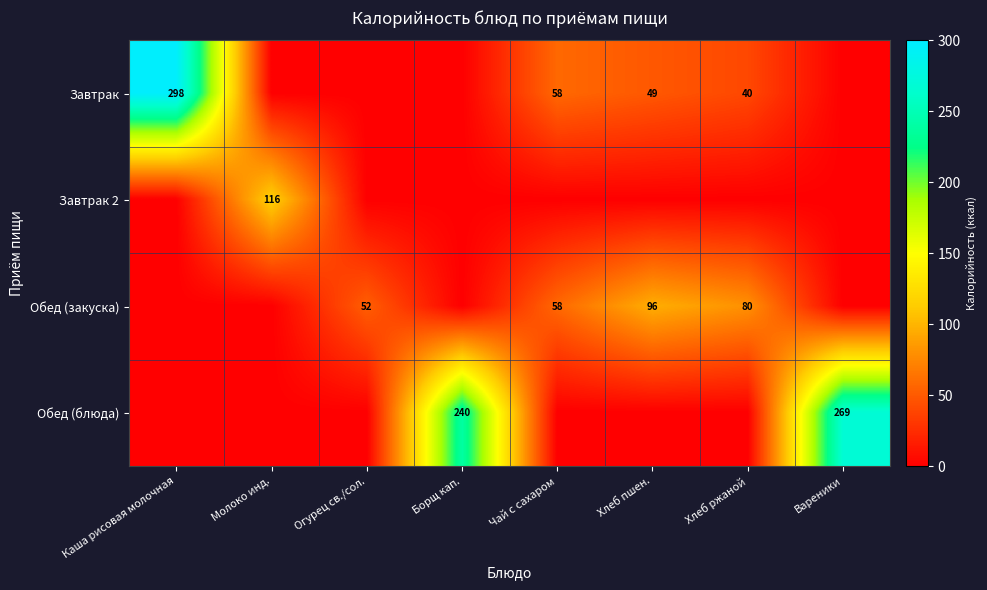

The Завтрак series shows 116 at Каша рисовая молочная. True or false?

False